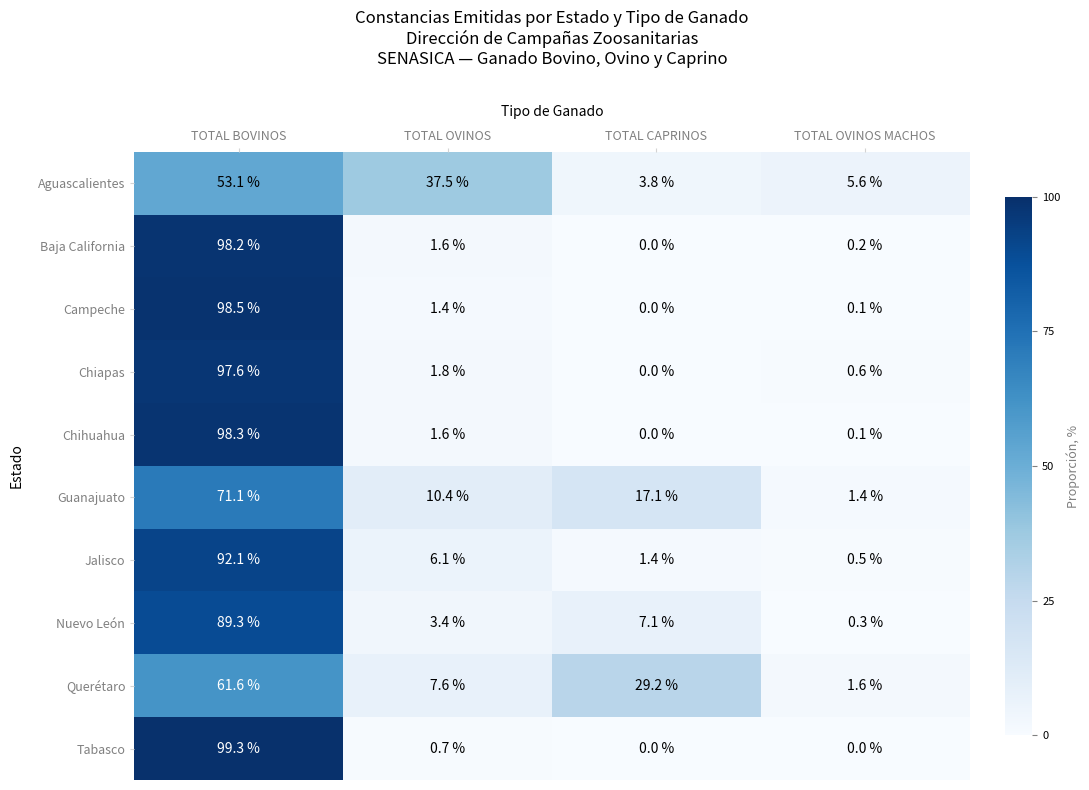

What is the highest value of the Campeche series?

98.5